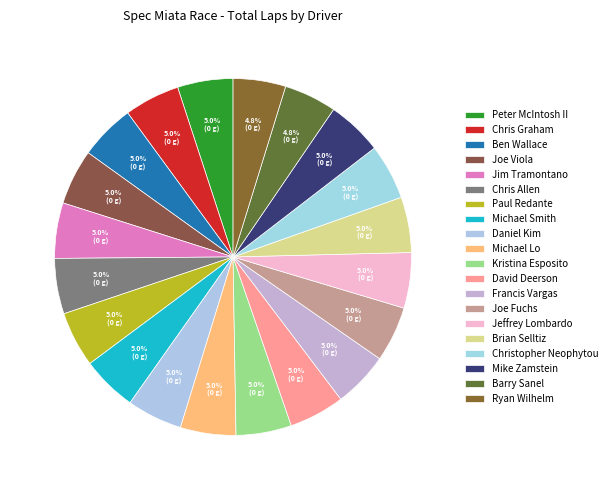

Count the number of slices in the pie.

20